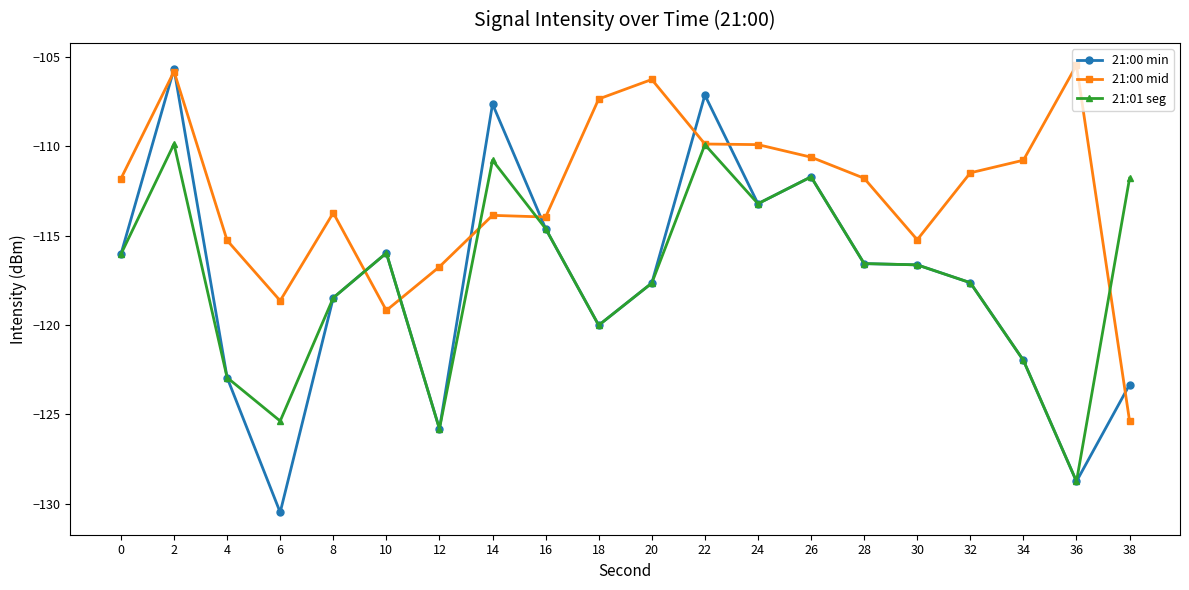

At which label does 21:00 mid first exceed -111?

2